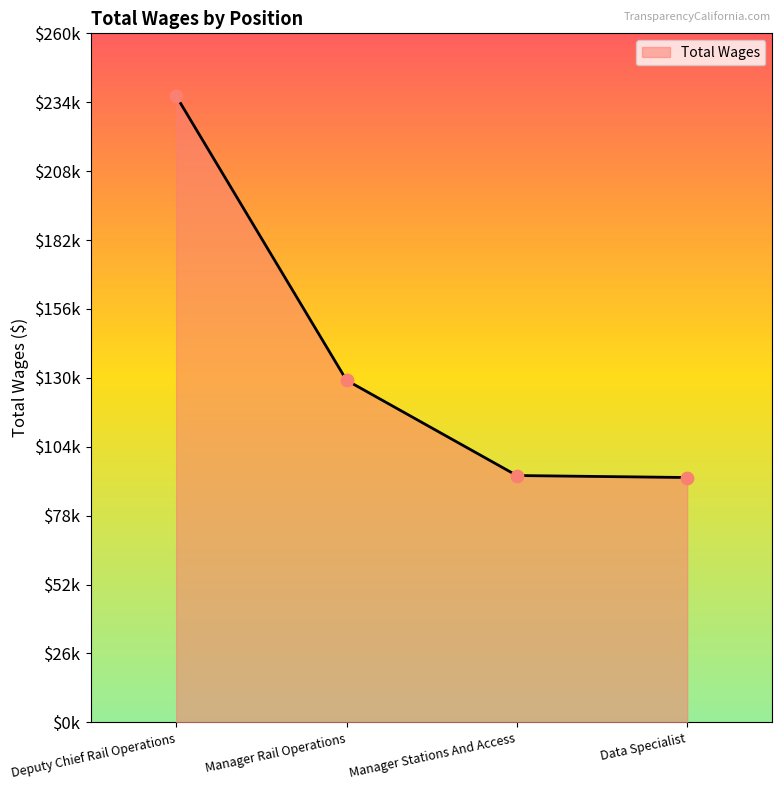

Is this an area chart (filled region under the line)?

Yes